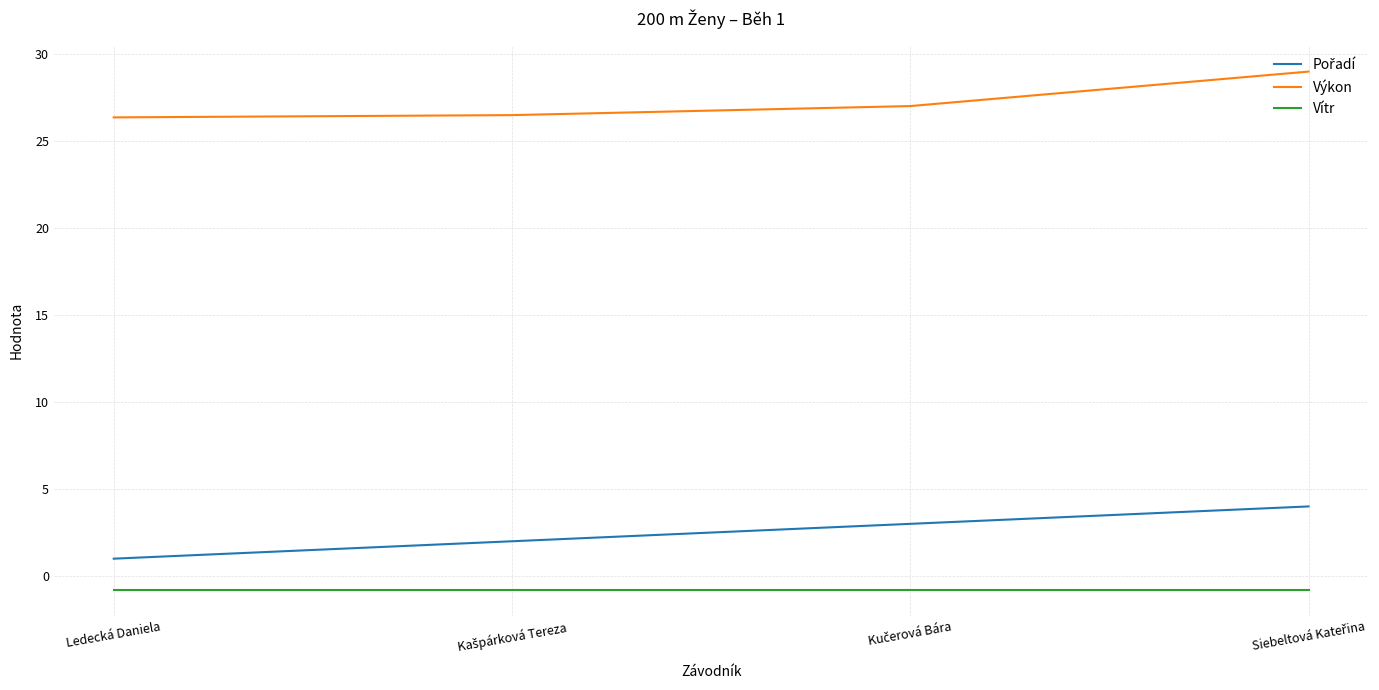

What is the minimum value for Vítr?

-0.8